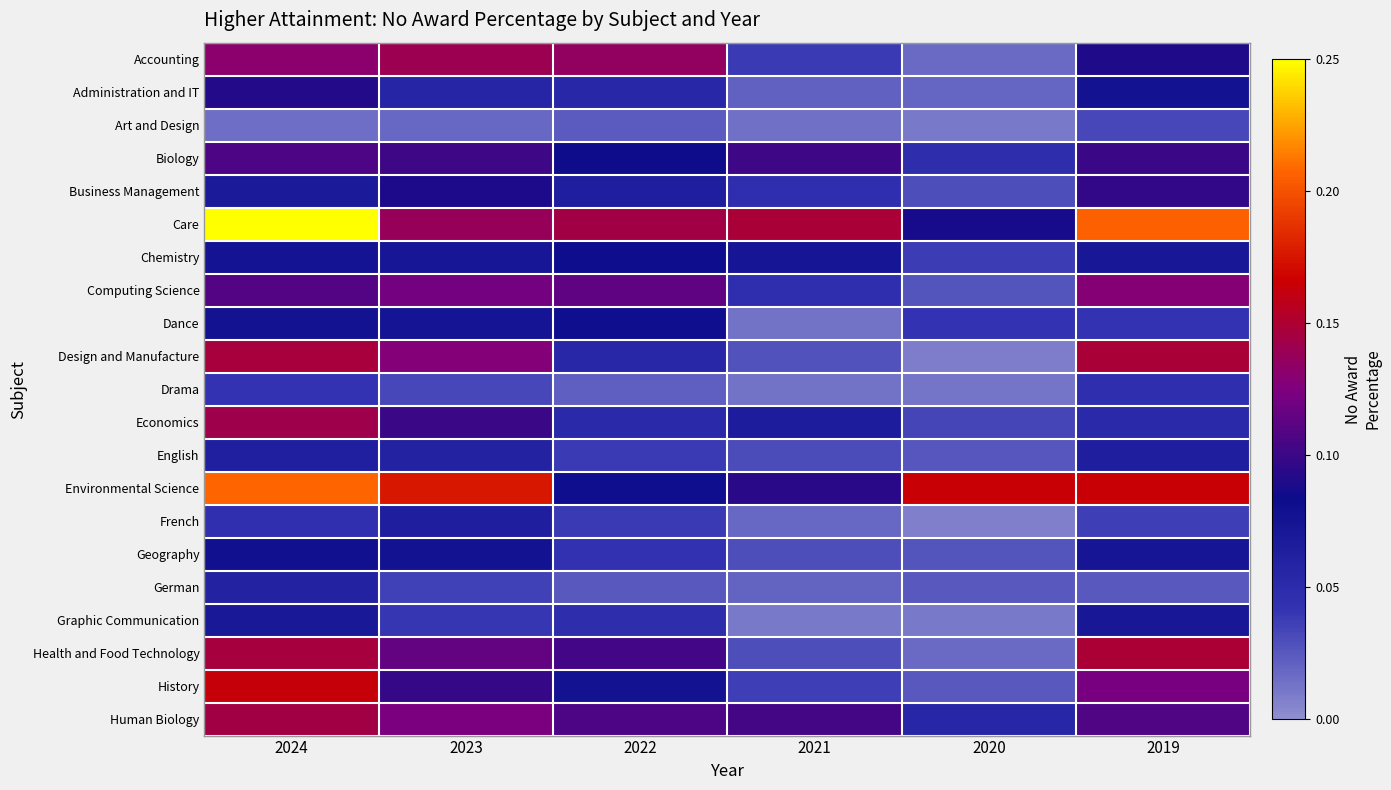

What is the spread (max minus min) of values at 2019?

0.2